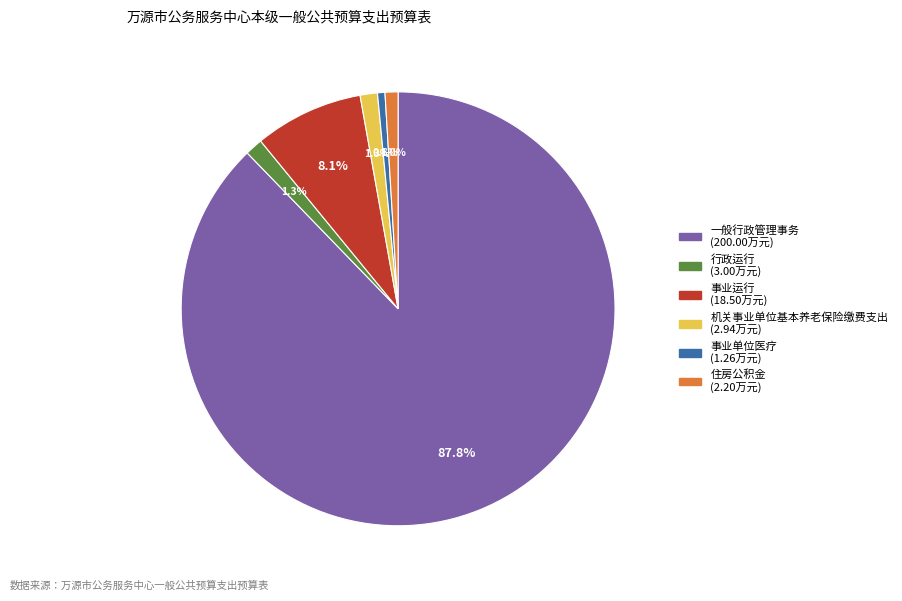

How many slices are in this pie chart?

6